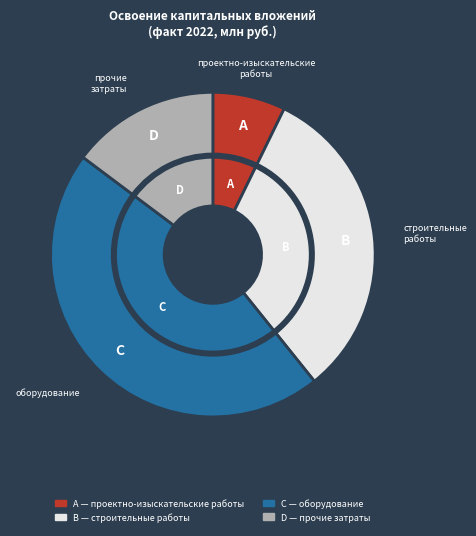

What is the ratio of the value at прочие затраты to the value at оборудование?

0.3